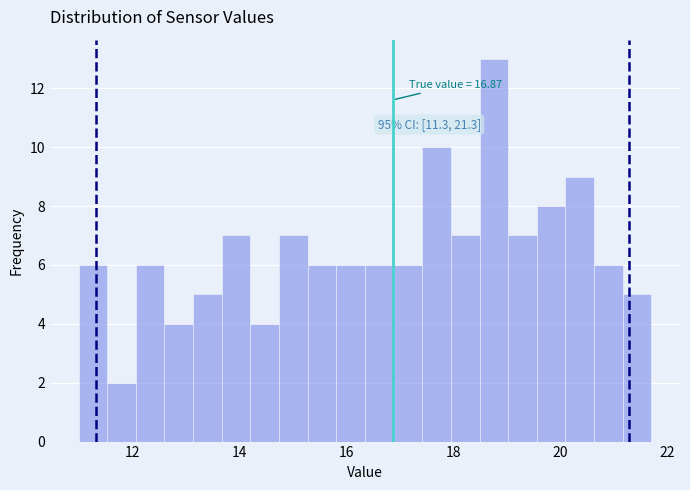

Read against the x-axis, roughly where is the centre of the tallest bar?

18.8